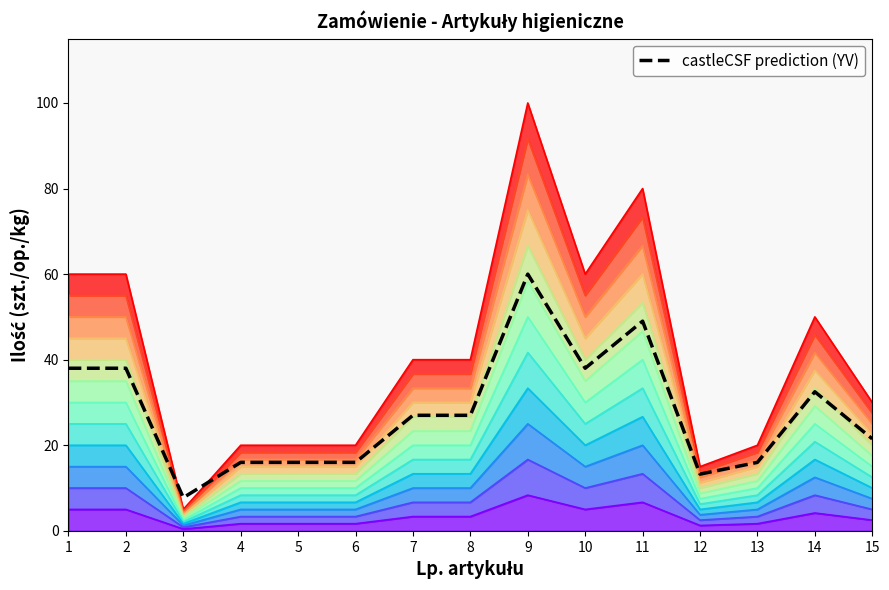

True or false: castleCSF prediction (YV) has a value of 49.0 at 11.

True